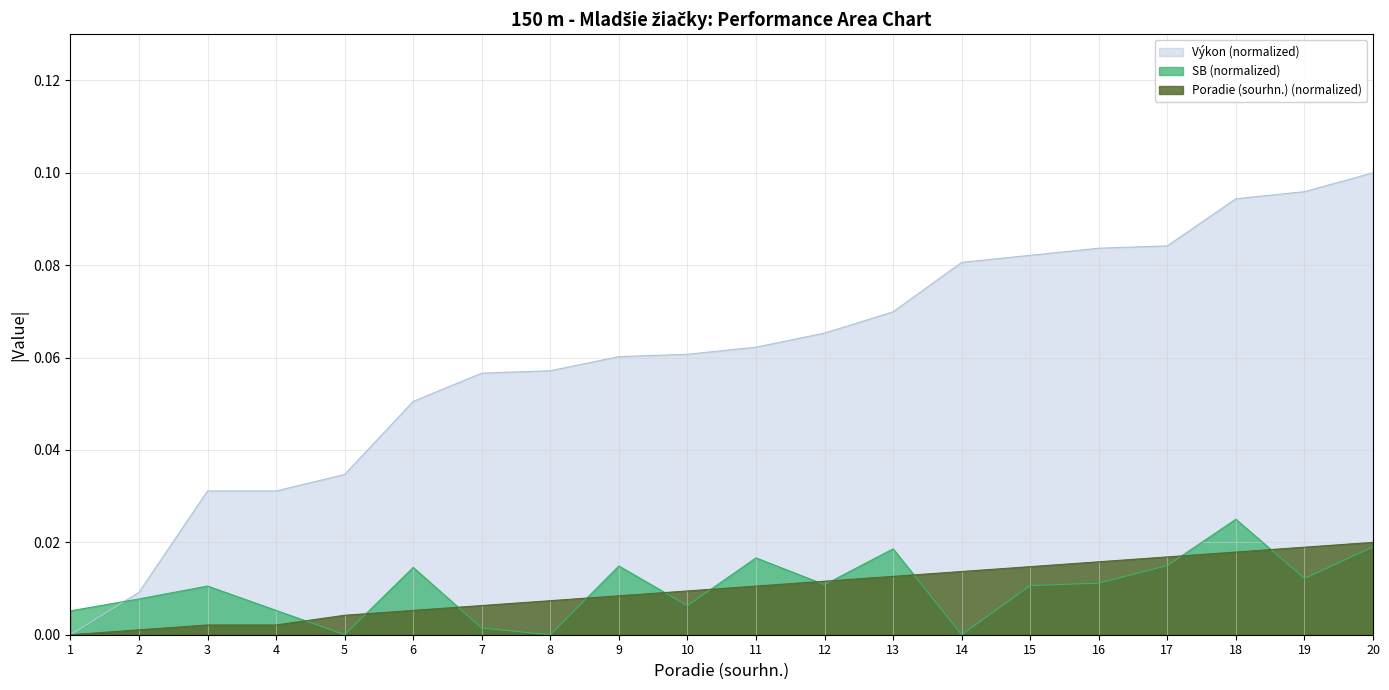

Is it true that Výkon equals 0.0 at 3?

True